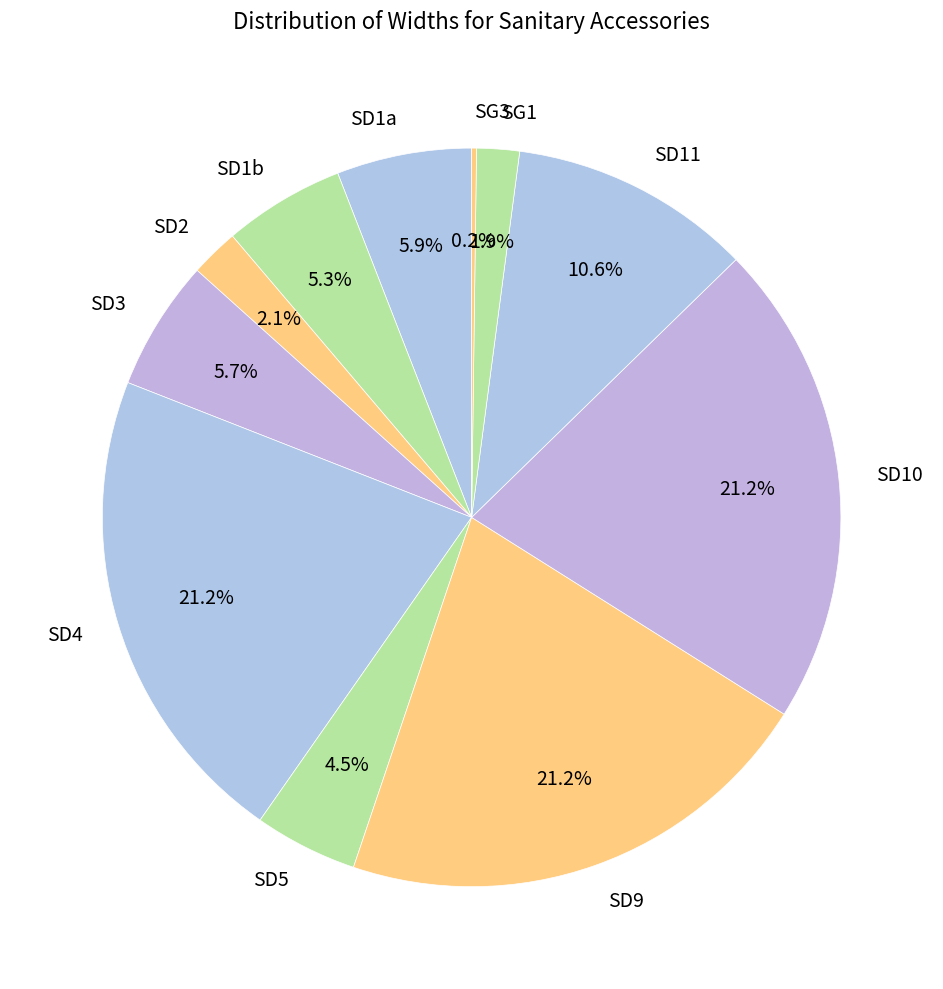

What percentage do SG1 and SD1a together represent?

7.8%